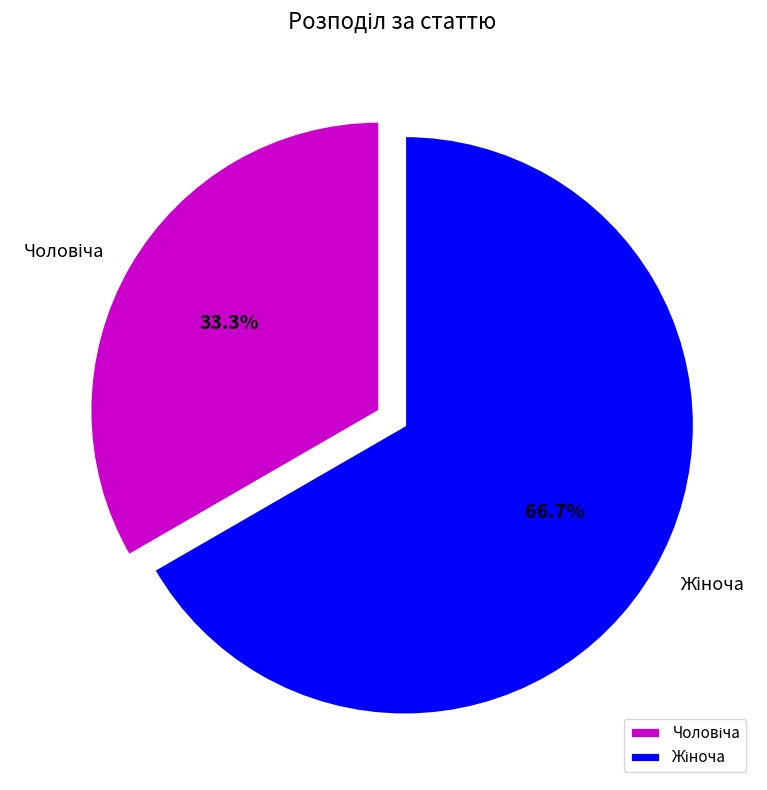

Is there any slice that represents more than half of the pie?

Yes